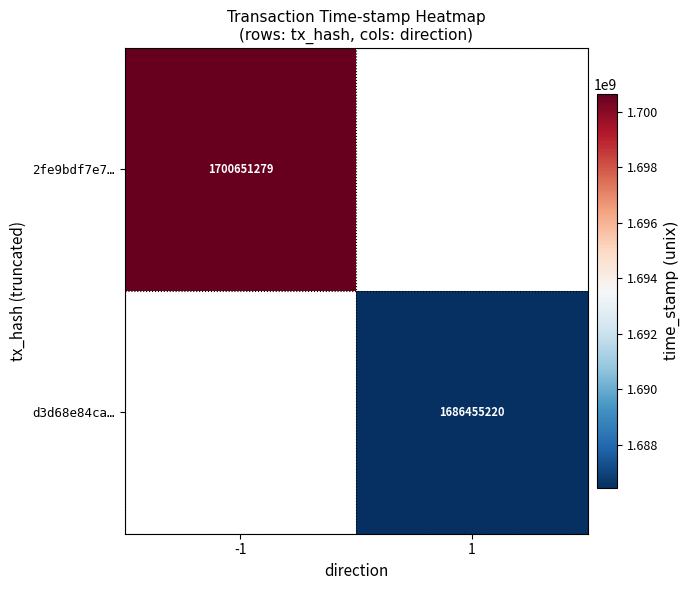

At how many categories does at least one series exceed 1696203752?

1